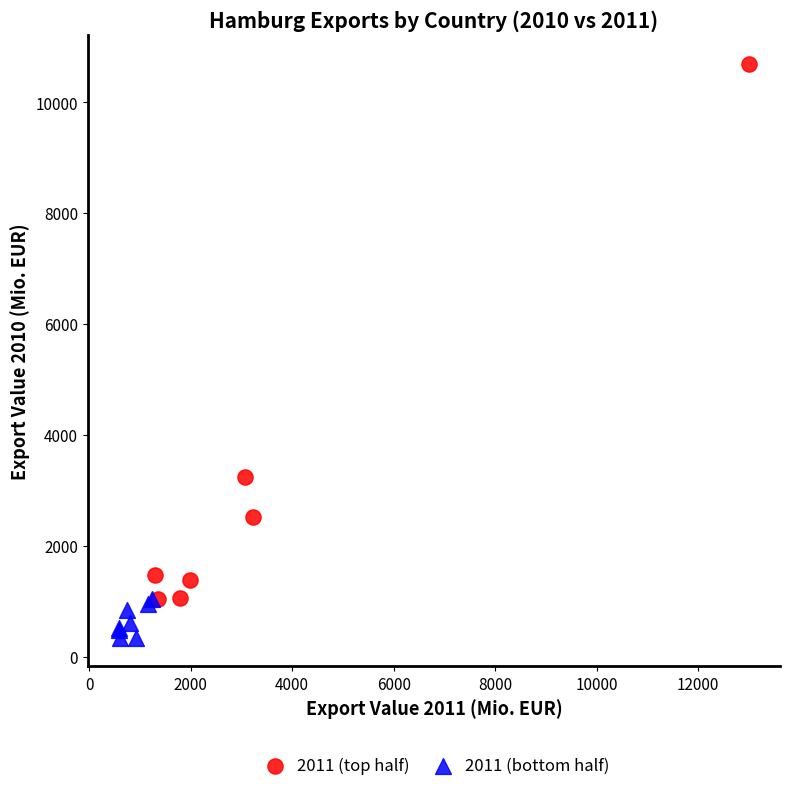

Which series reaches the minimum Y coordinate?

2011 (bottom half)